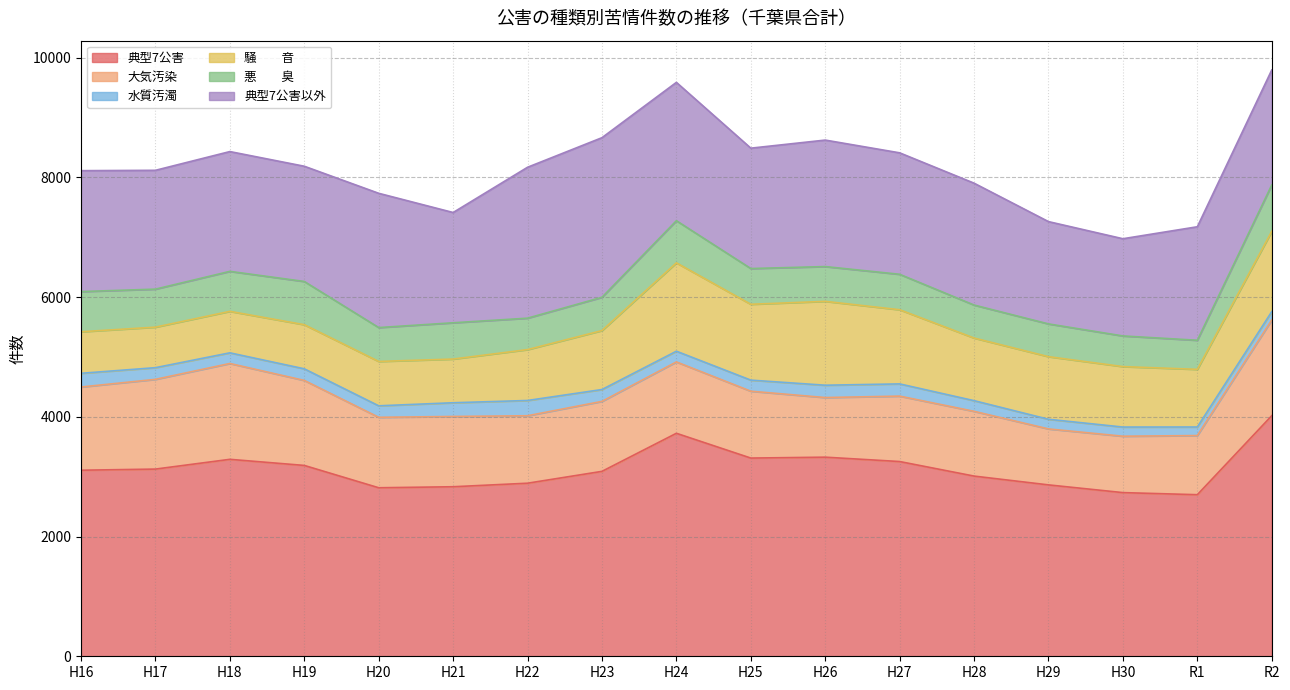

What is the minimum value for 悪　　臭?

486